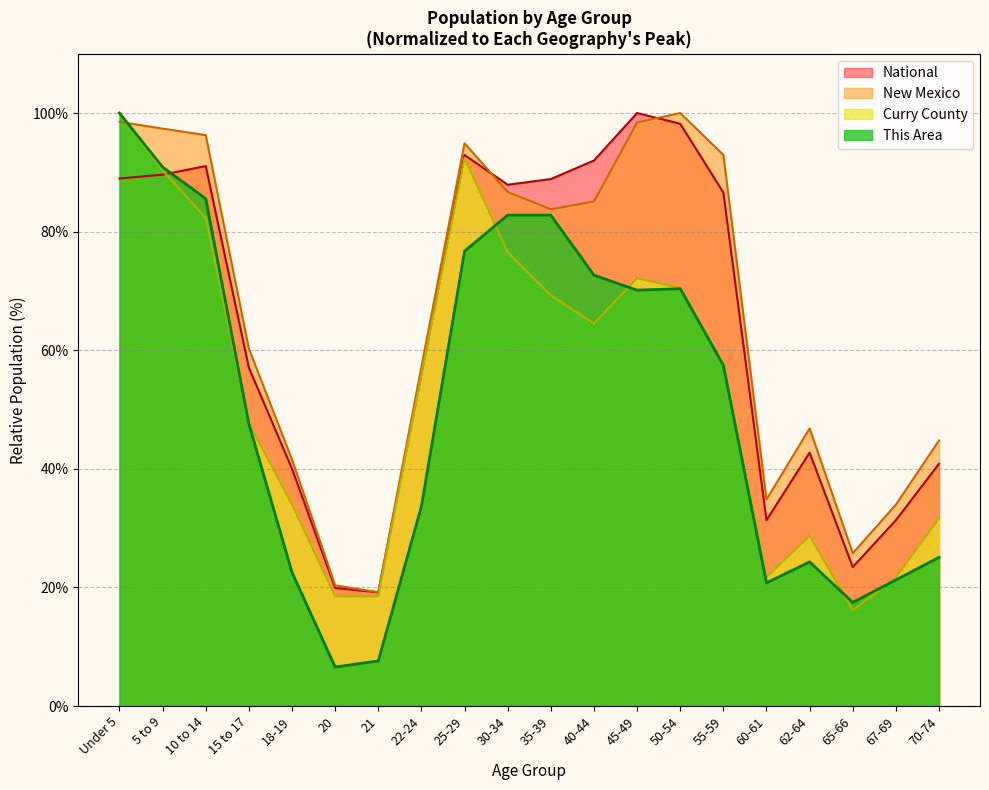

What is the total value across all series at 40-44?

314.2